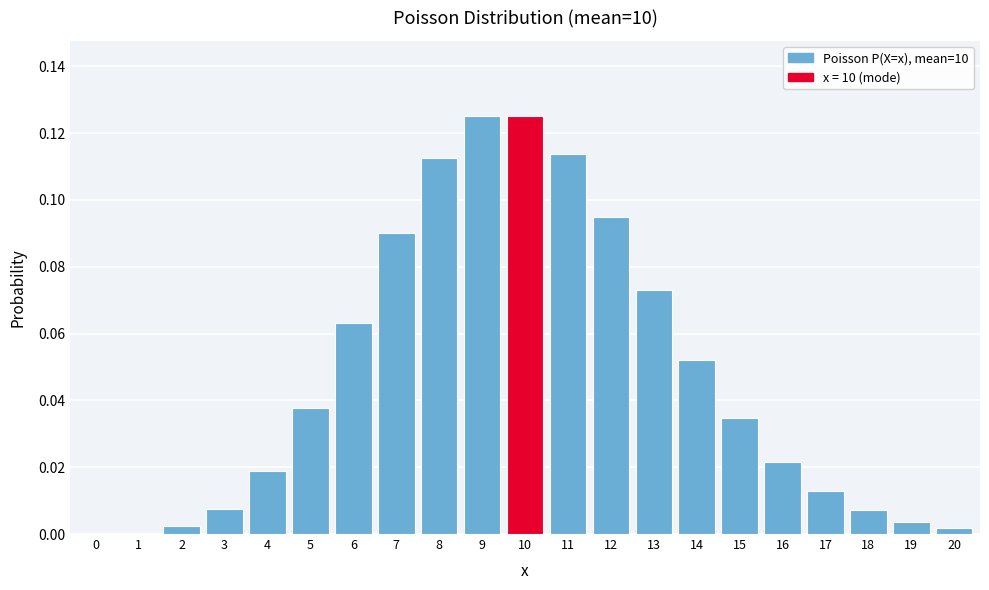

What is the change in value from 5 to 8?

+0.1